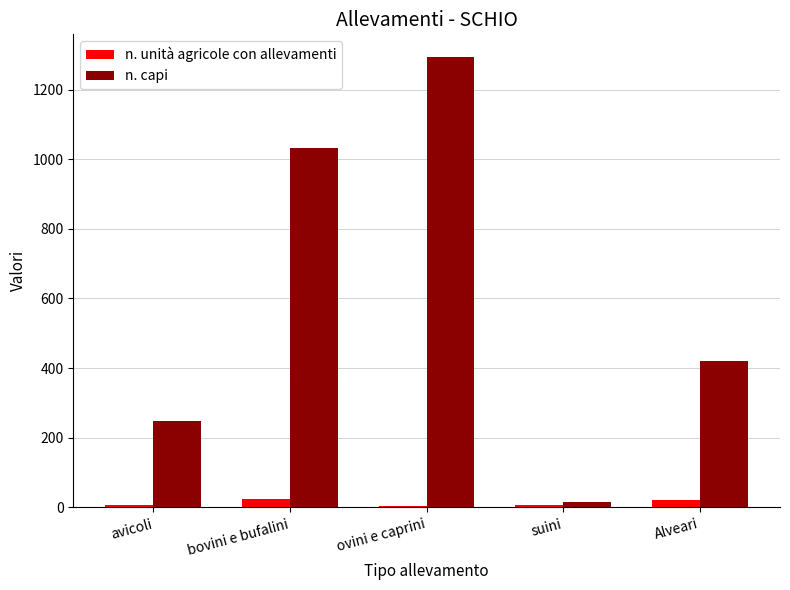

Rank the series by their average value, from highest to lowest.

n. capi, n. unità agricole con allevamenti